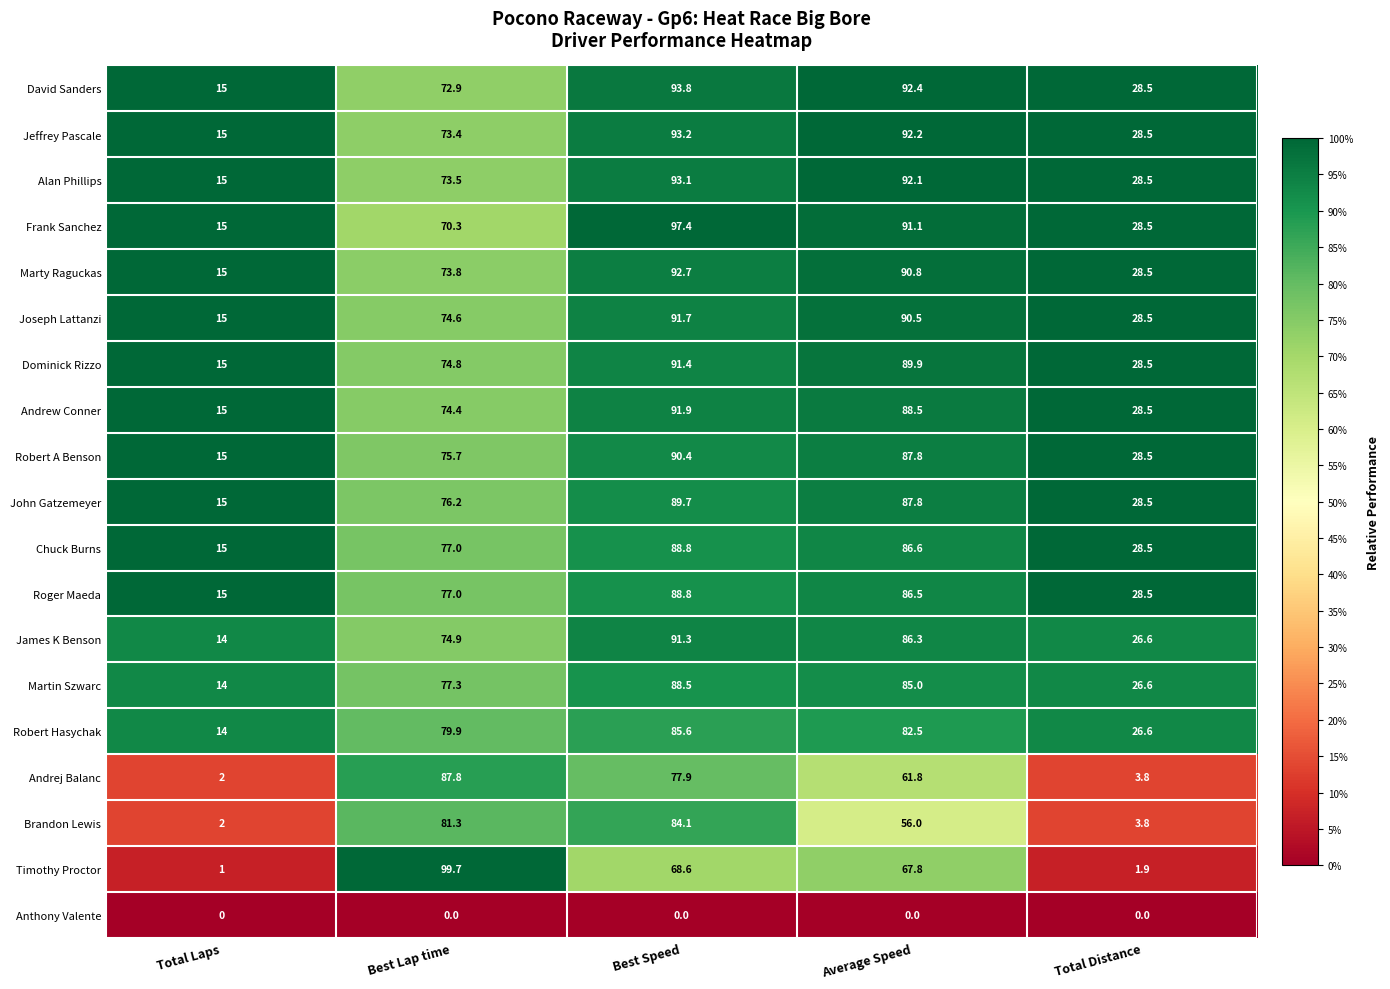

The value of Robert Hasychak at Total Laps is 14.0. True or false?

True